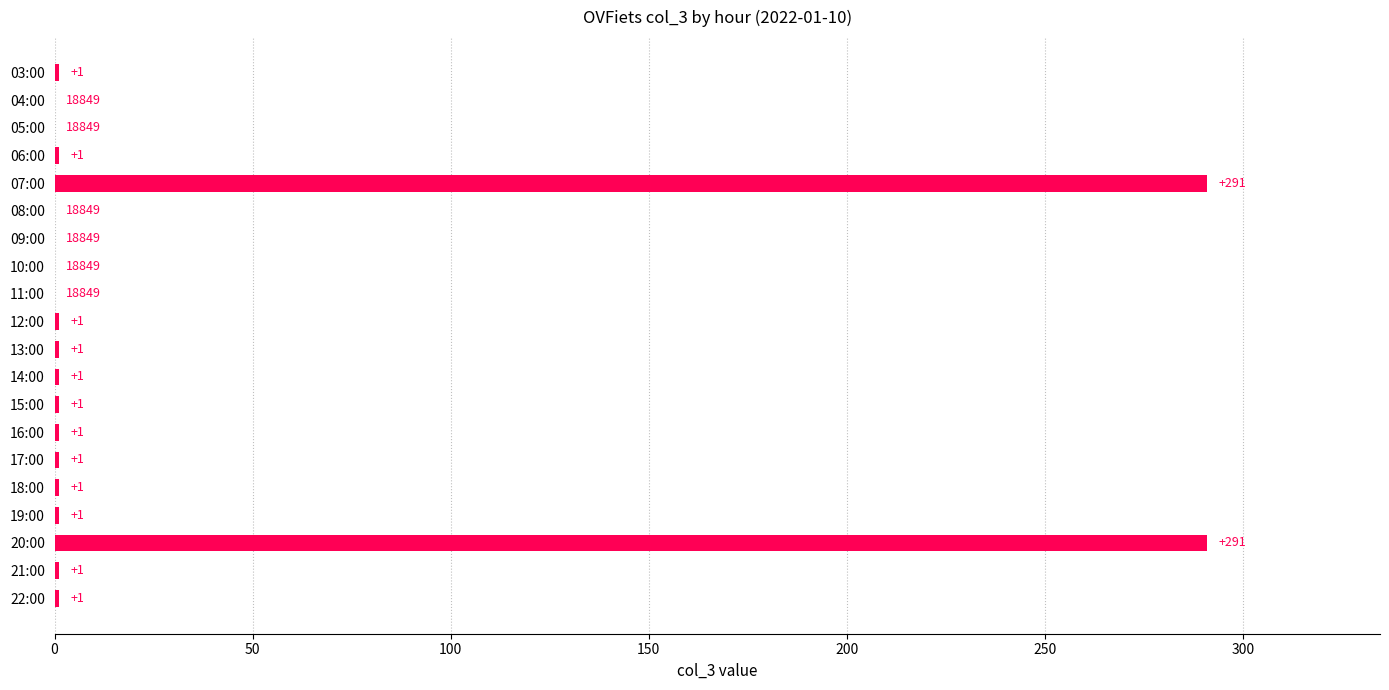

What is the approximate value at 20:00, to the nearest 50?

300